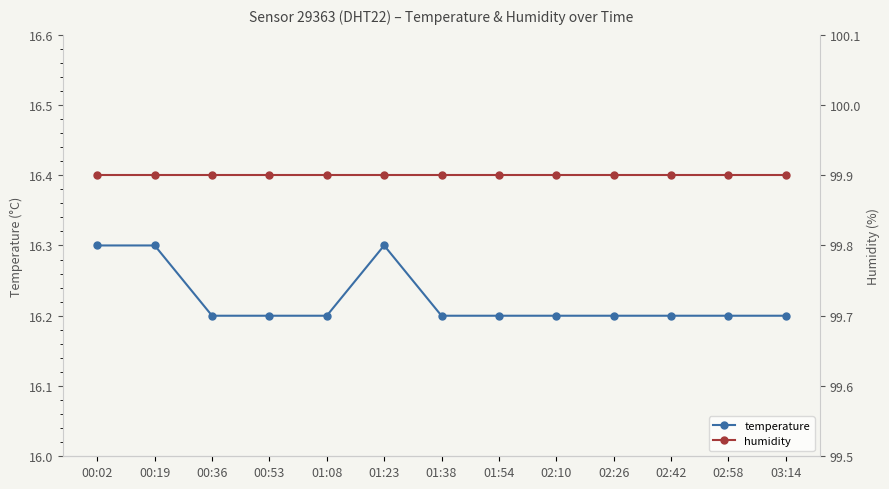

What is the total value across all series at 02:58?

116.1